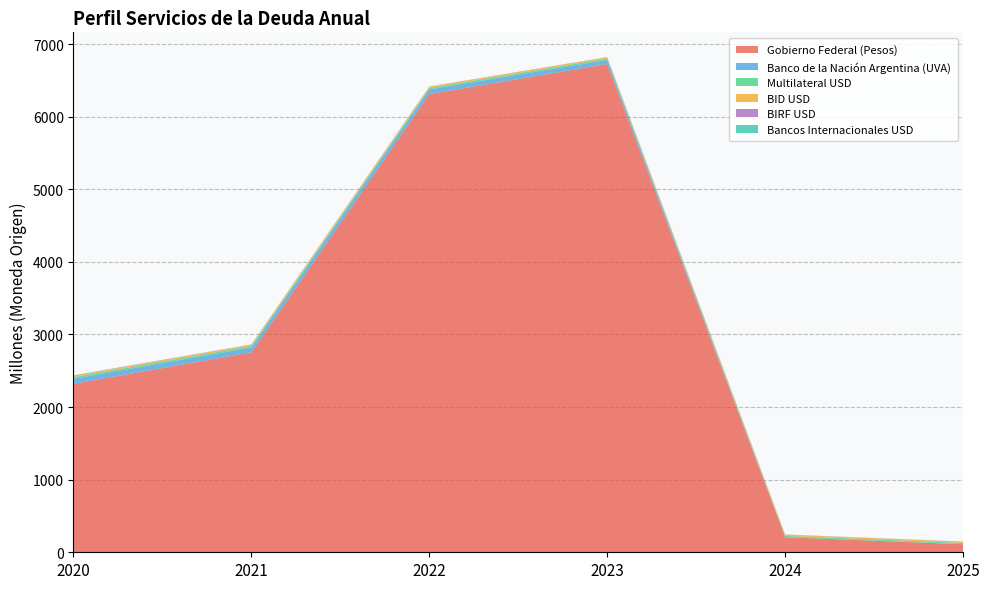

Reading left to right, extract all data points from this chart.

Gobierno Federal (Pesos): 2320.5	2753.3	6310.8	6724.5	206.7	111.0
Banco de la Nación Argentina (UVA): 69.8	66.6	63.6	55.7	0.0	0.0
Multilateral USD: 22.4	21.0	20.4	19.8	19.3	18.5
BID USD: 17.4	17.8	17.5	17.2	16.7	16.0
BIRF USD: 5.0	3.1	2.9	2.6	2.5	2.5
Bancos Internacionales USD: 1.6	0.8	0.0	0.0	0.0	0.0